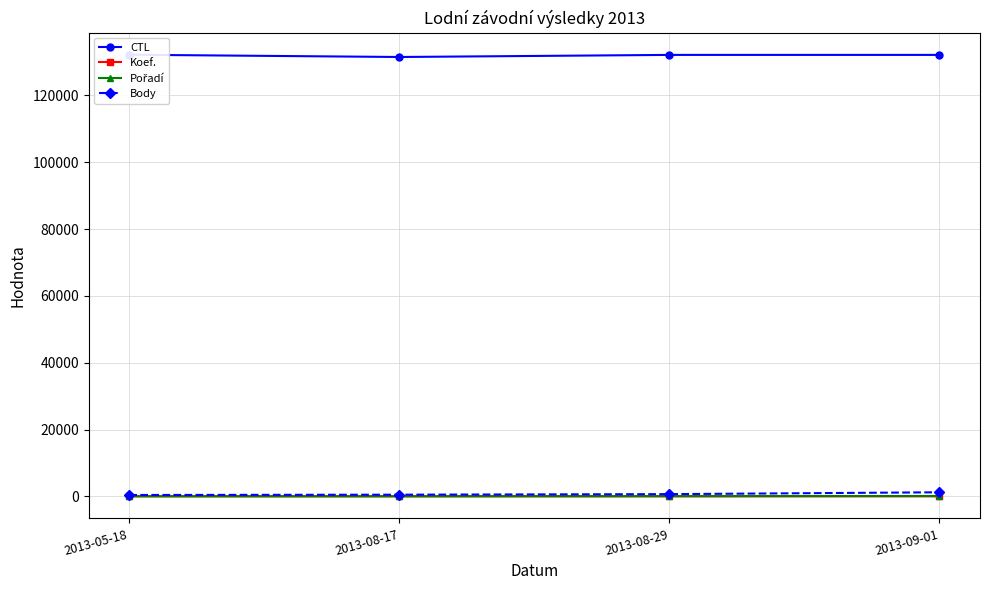

Rank the series by their maximum value, from highest to lowest.

CTL, Body, Pořadí, Koef.